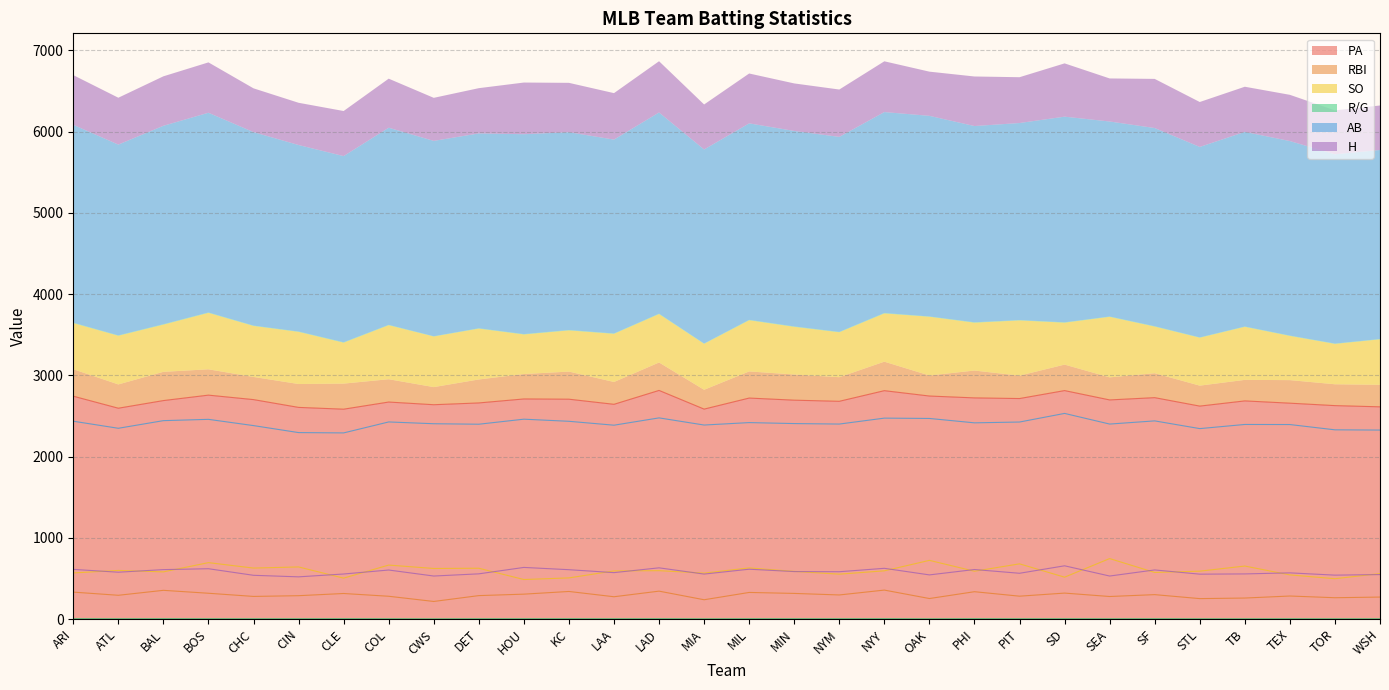

What is the sum of the RBI values at PHI and MIA?

575.0